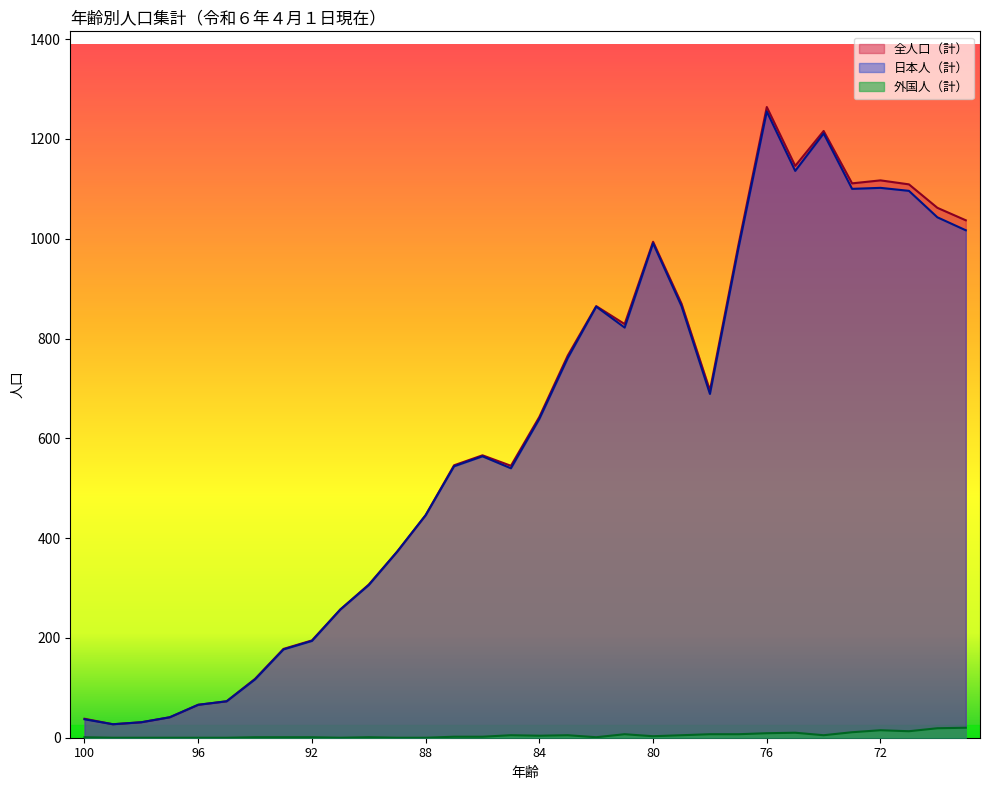

What is the sum of all 外国人（計） values?

155